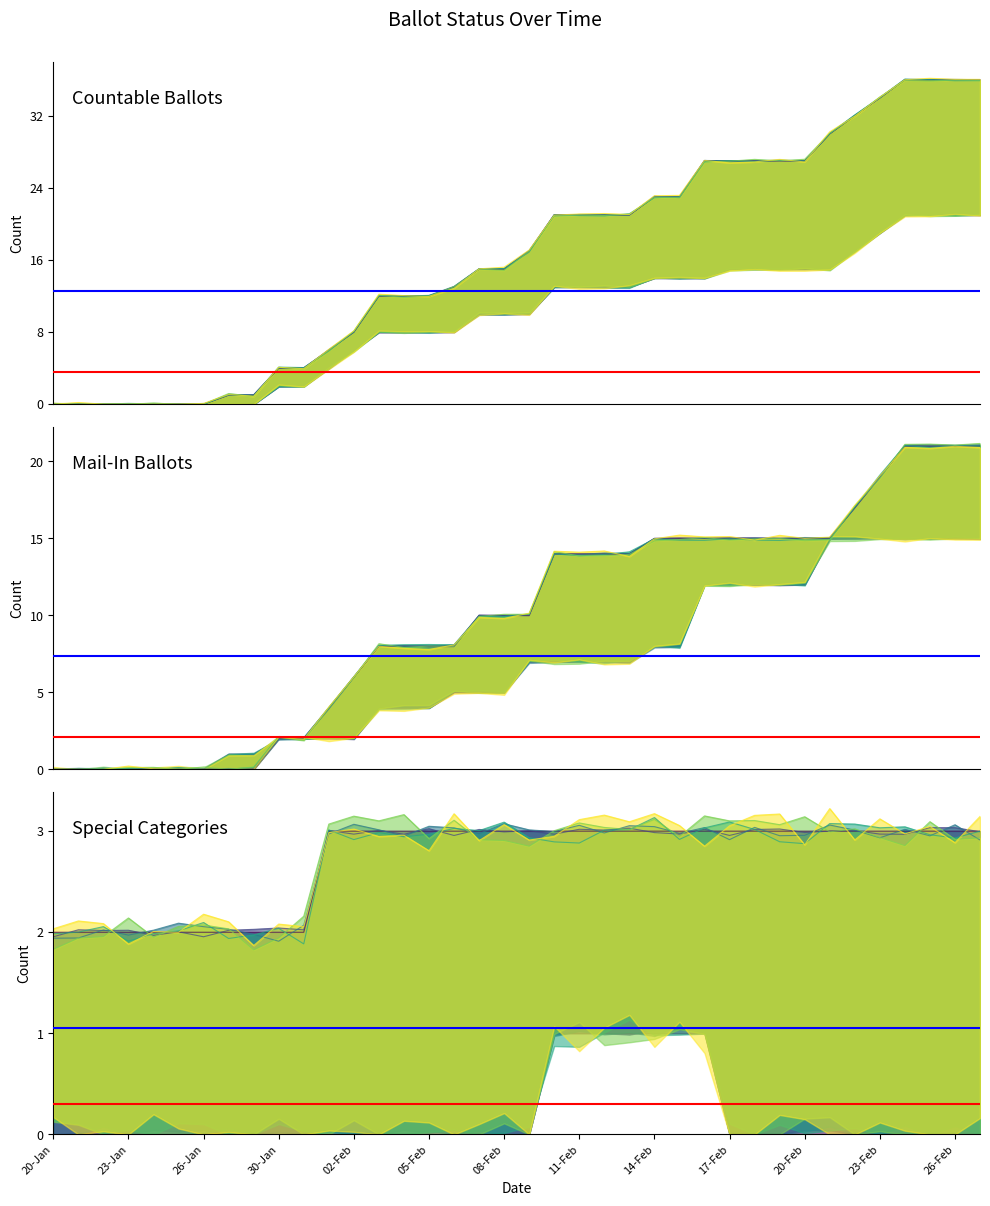

Rank the categories by ON_MACHINE value from lowest to highest.

25-Jan, 26-Jan, 23-Jan, 21-Jan, 22-Jan, 20-Jan, 24-Jan, 29-Jan, 27-Jan, 31-Jan, 30-Jan, 01-Feb, 02-Feb, 04-Feb, 05-Feb, 03-Feb, 06-Feb, 08-Feb, 07-Feb, 09-Feb, 10-Feb, 12-Feb, 11-Feb, 13-Feb, 15-Feb, 14-Feb, 16-Feb, 17-Feb, 19-Feb, 18-Feb, 20-Feb, 21-Feb, 22-Feb, 23-Feb, 25-Feb, 24-Feb, 27-Feb, 26-Feb